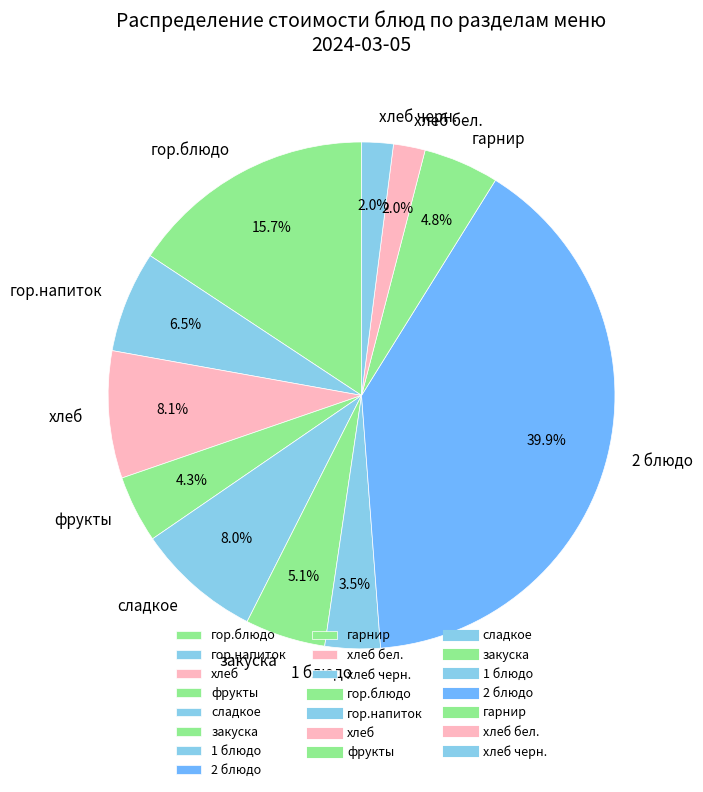

Is it true that сладкое is 8% of the pie?

True